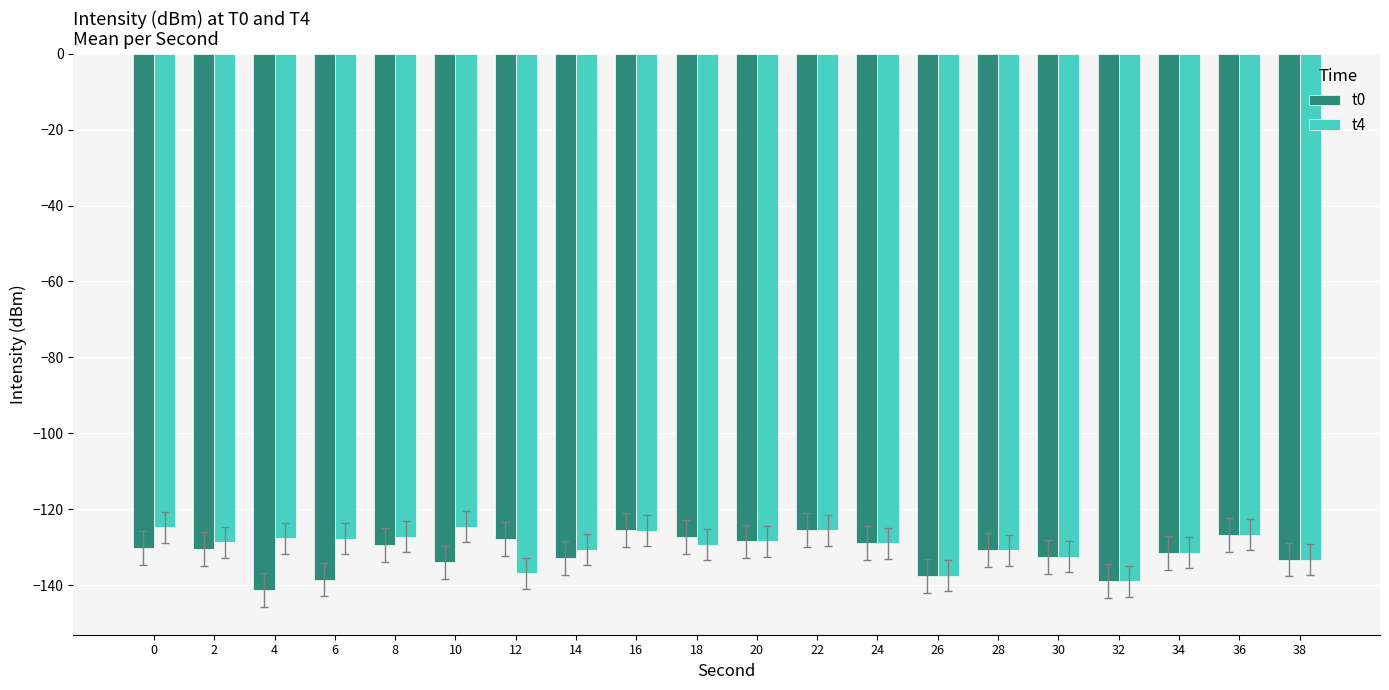

What is the sum of the t4 values at 10 and 30?

-257.3